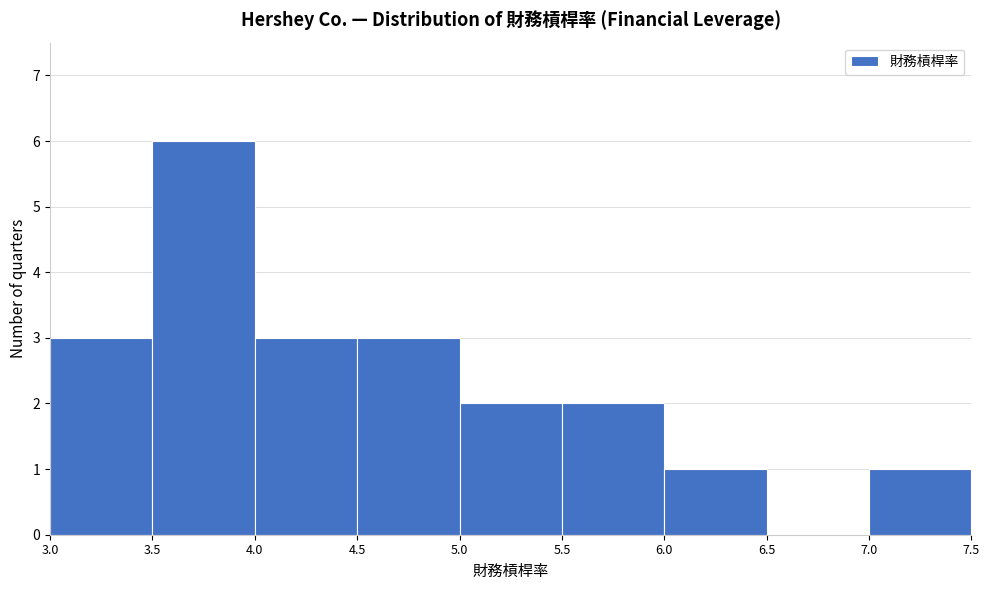

What is the height of the bar covering 5.5 to 6.0 on the x-axis? The values are not printed on the chart, so give them approximately, as read against the axis.

2